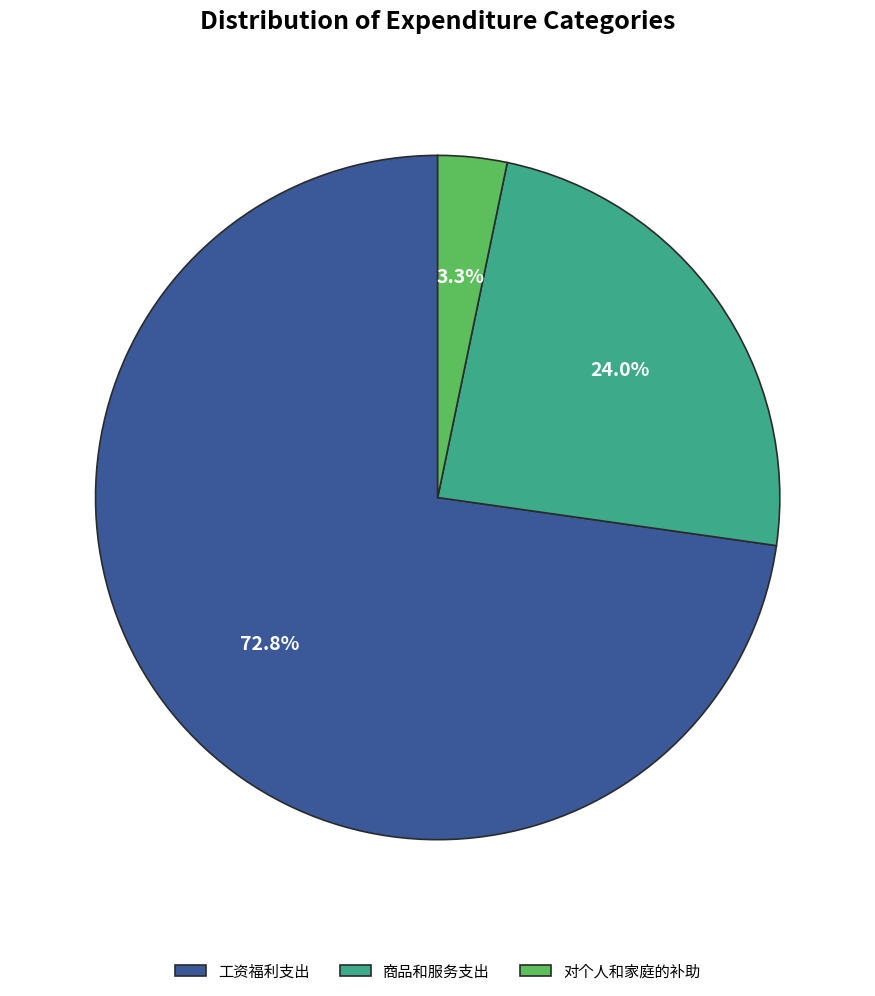

Count the number of slices in the pie.

3